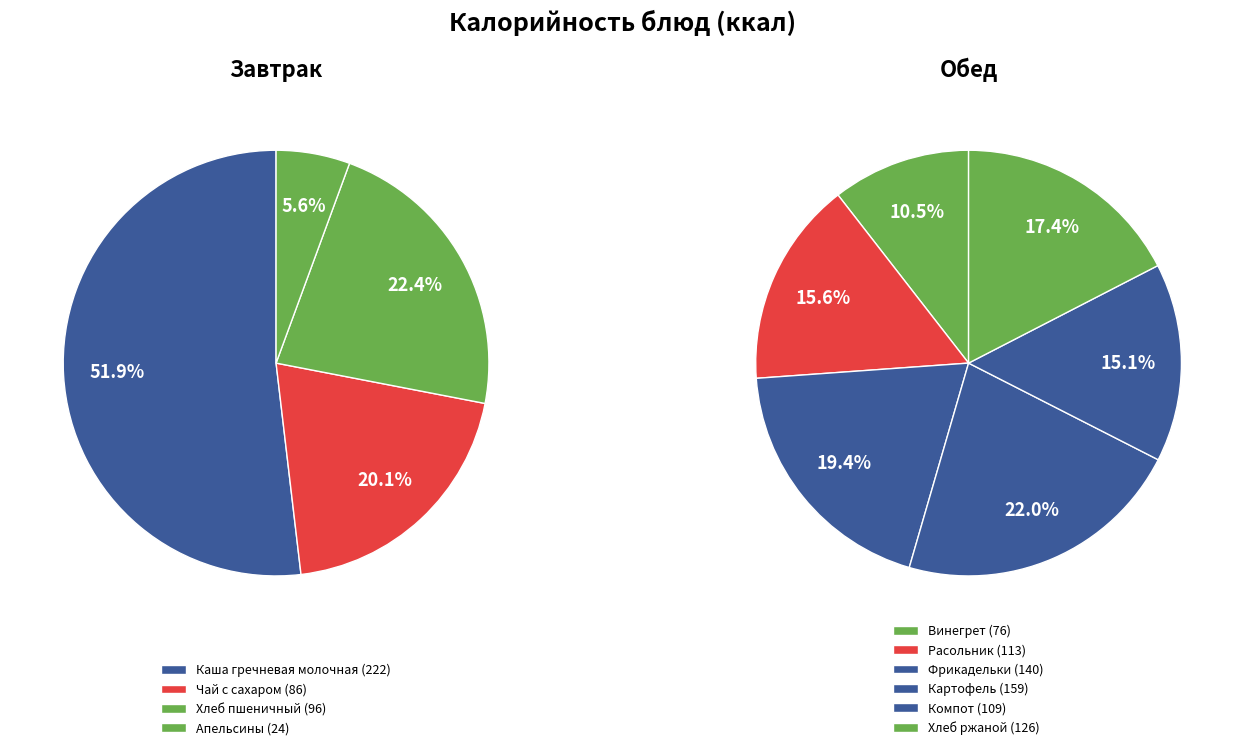

What is the largest slice in the pie chart?

Каша гречневая молочная